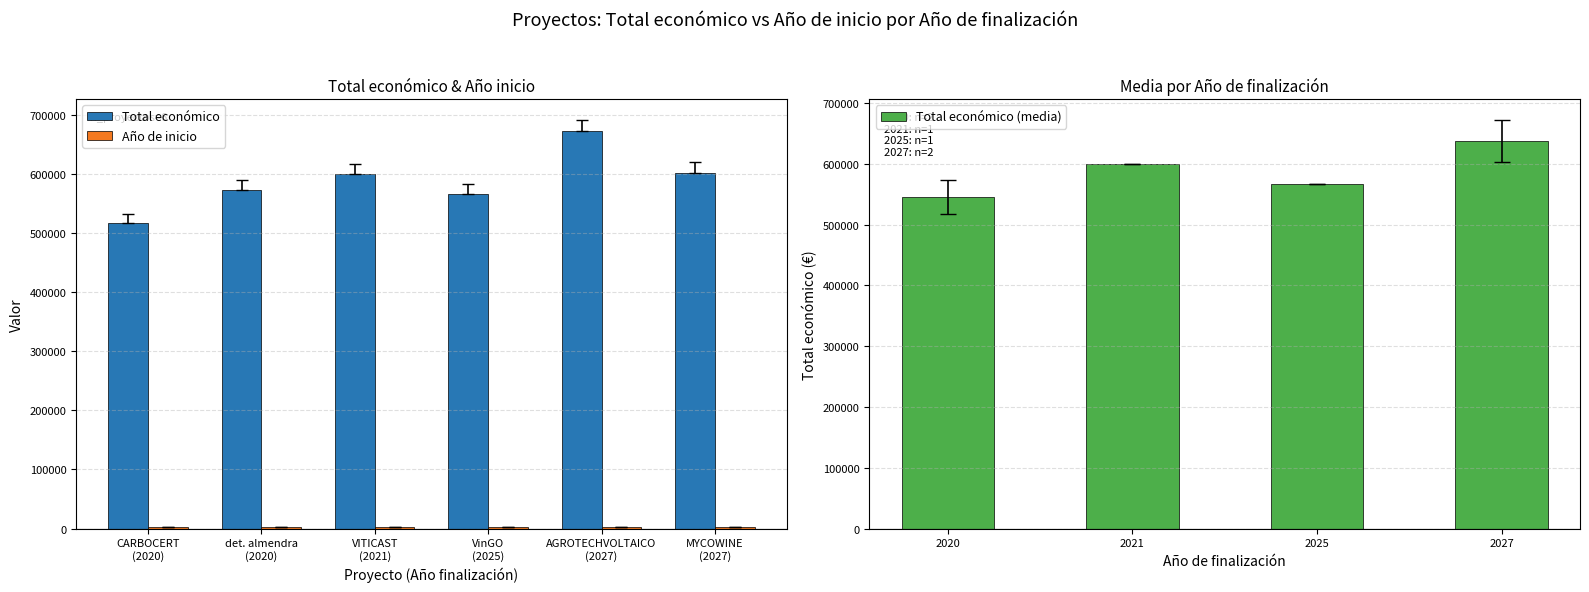

What is the difference between the second highest and minimum values in the Total económico series?

84863.4